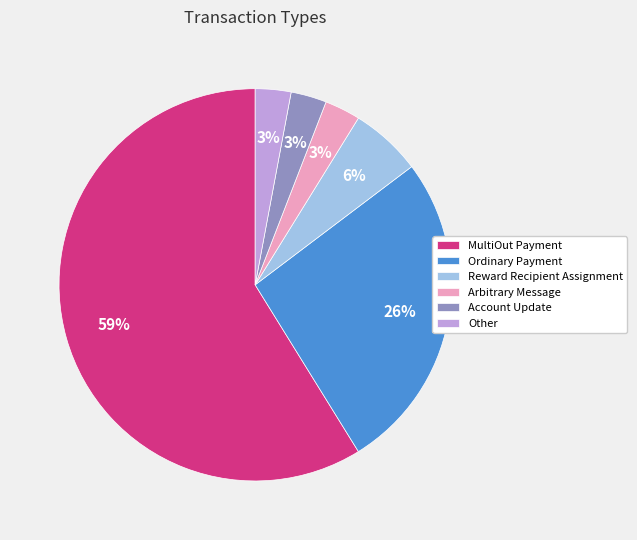

Which has a higher value, Arbitrary Message or Ordinary Payment?

Ordinary Payment